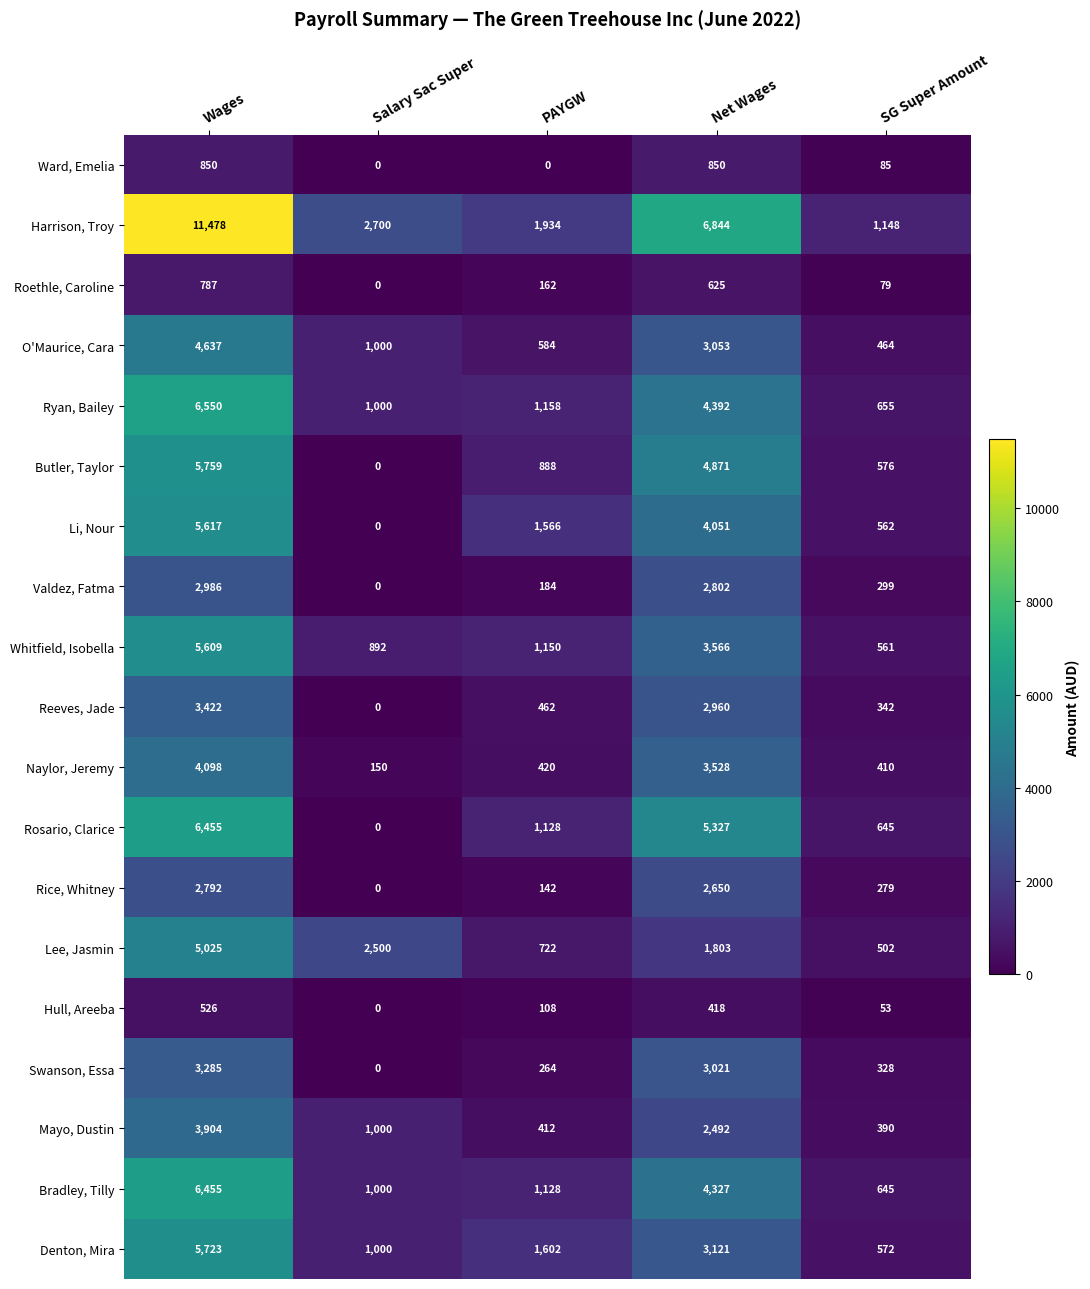

List the labels in order of Lee, Jasmin value, largest first.

Wages, Salary Sac Super, Net Wages, PAYGW, SG Super Amount